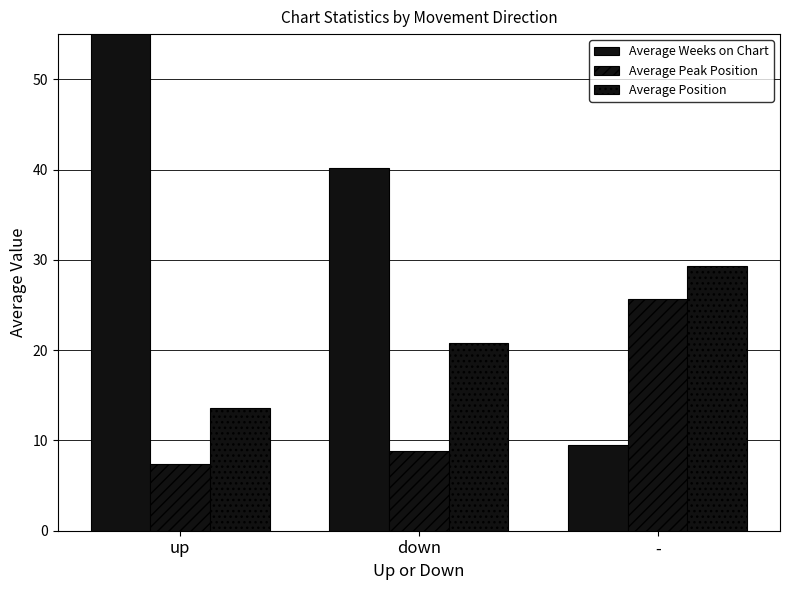

Read the Average Weeks on Chart value at down.

40.2